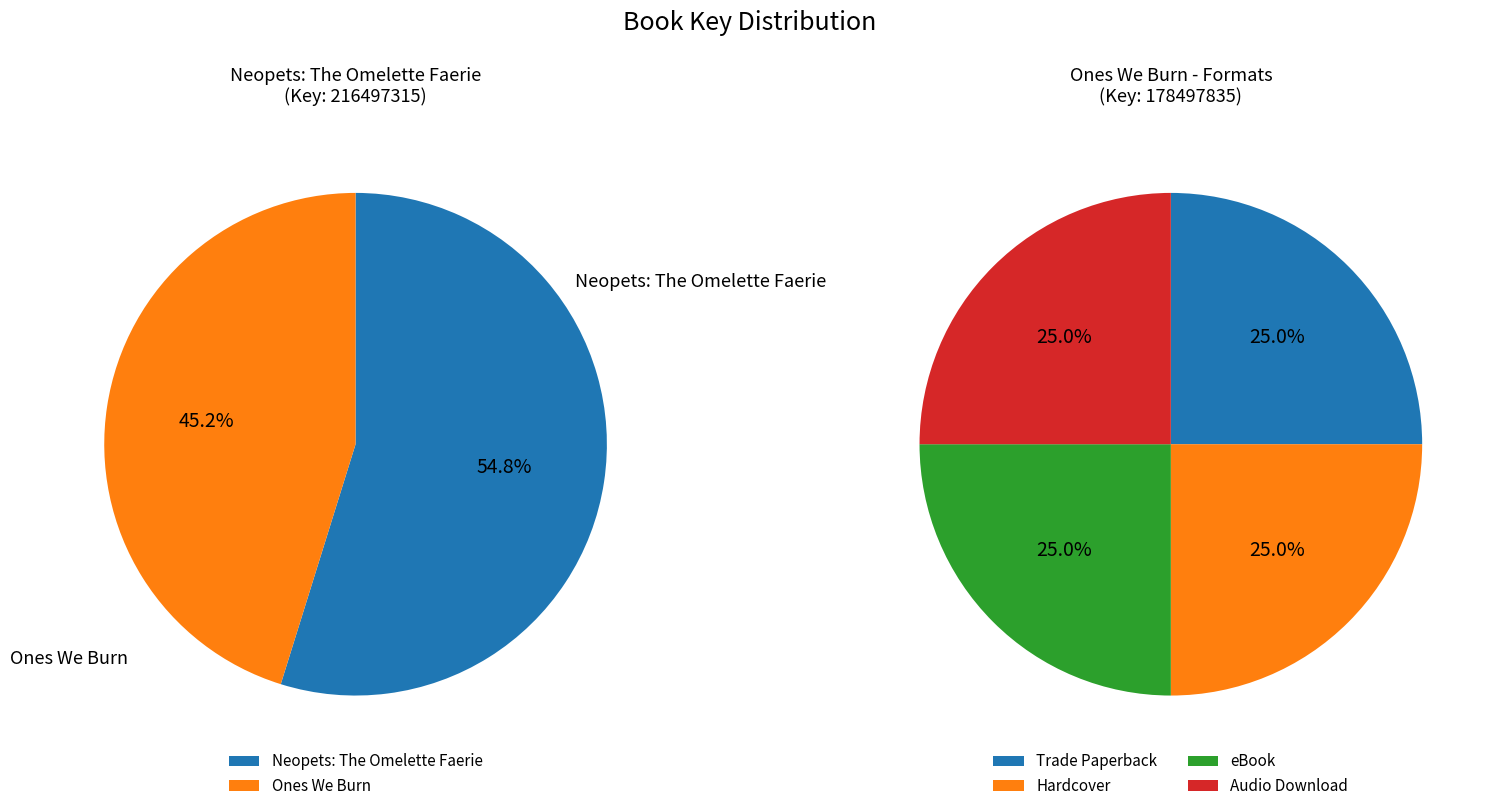

Does Neopets: The Omelette Faerie account for over 50% of the chart?

Yes